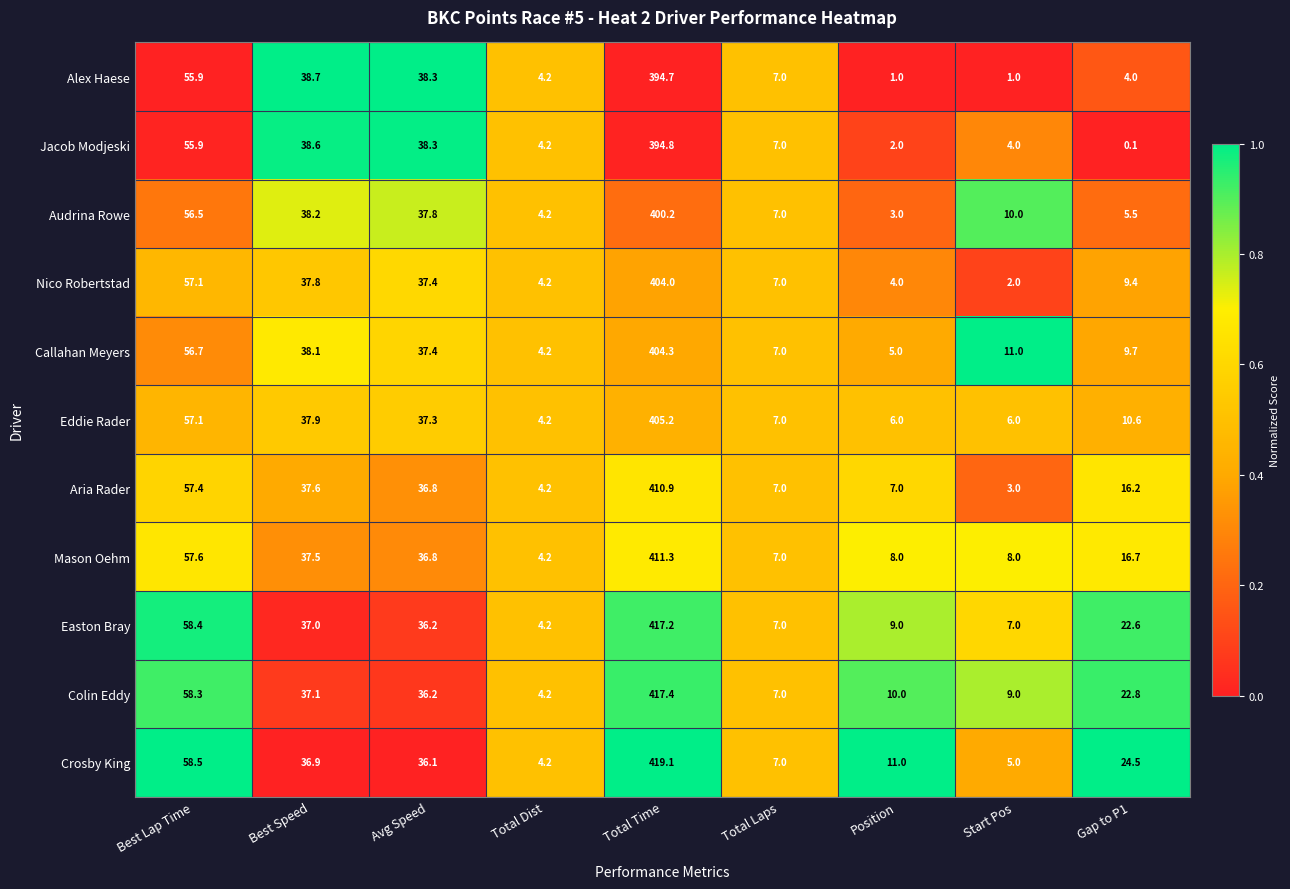

How many data points does each series have?

9